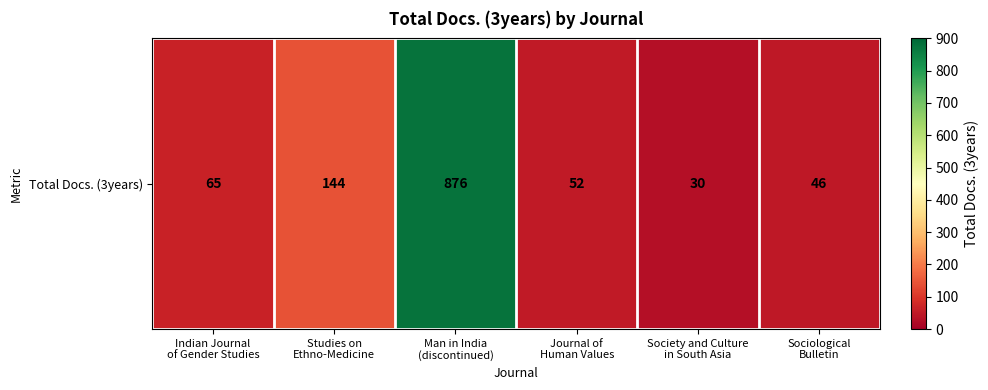

What is the difference between the maximum and minimum values?

846